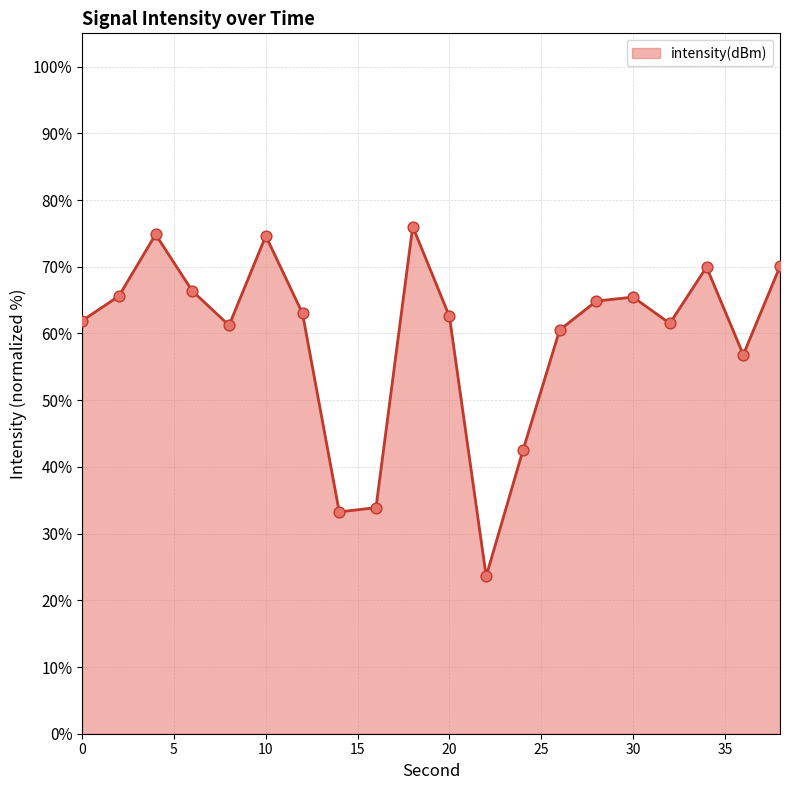

What is the minimum value shown in the chart?

23.6